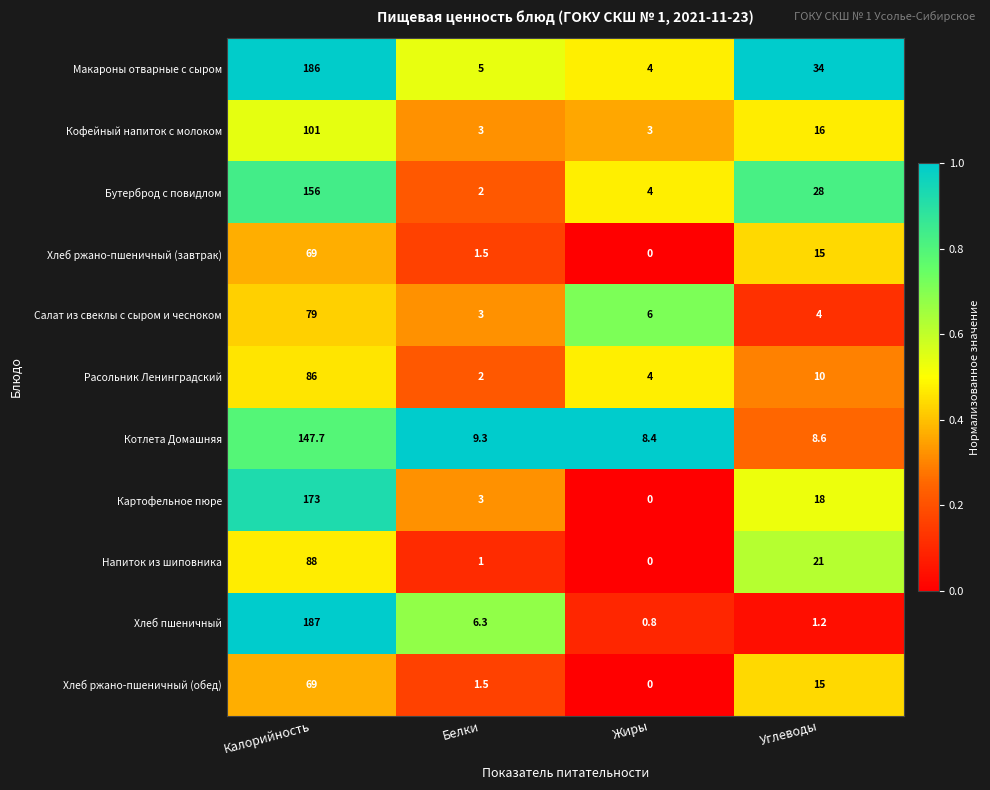

True or false: Салат из свеклы с сыром и чесноком has a value of 4.0 at Углеводы.

True